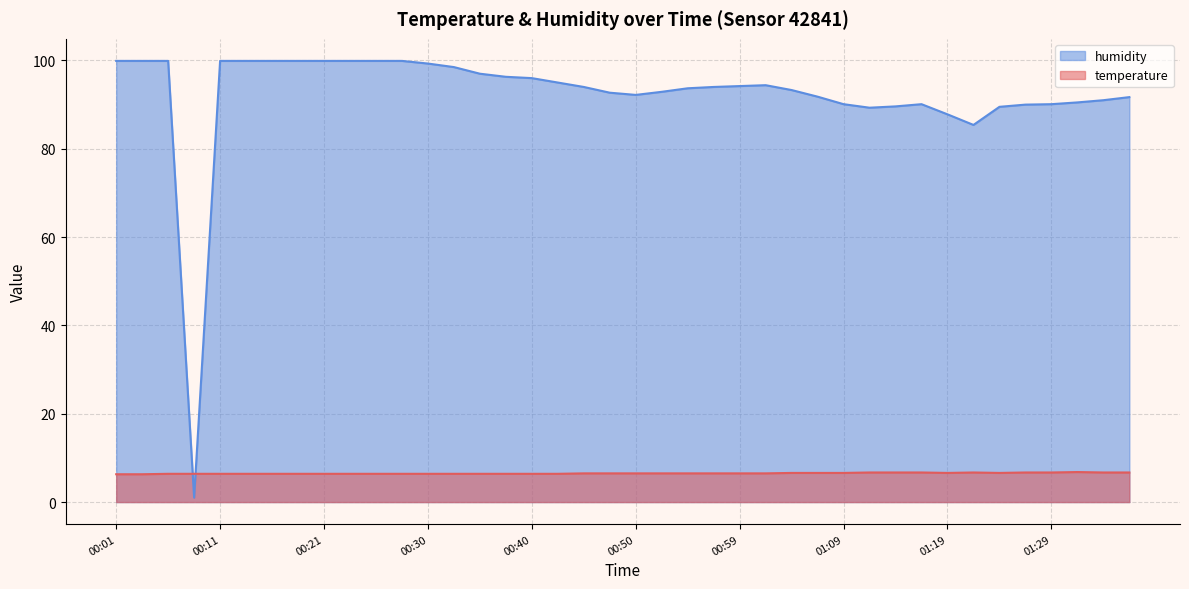

Reading left to right, transcribe all the data shown in this chart.

temperature: 6.3	6.3	6.4	6.4	6.4	6.4	6.4	6.4	6.4	6.4	6.4	6.4	6.4	6.4	6.4	6.4	6.4	6.4	6.5	6.5	6.5	6.5	6.5	6.5	6.5	6.5	6.6	6.6	6.6	6.7	6.7	6.7	6.6	6.7	6.6	6.7	6.7	6.8	6.7	6.7
humidity: 99.9	99.9	99.9	1.0	99.9	99.9	99.9	99.9	99.9	99.9	99.9	99.9	99.3	98.5	97.0	96.3	96.0	95.0	94.0	92.7	92.2	92.9	93.7	94.0	94.2	94.4	93.3	91.8	90.1	89.3	89.6	90.1	87.8	85.4	89.5	90.0	90.1	90.5	91.0	91.7